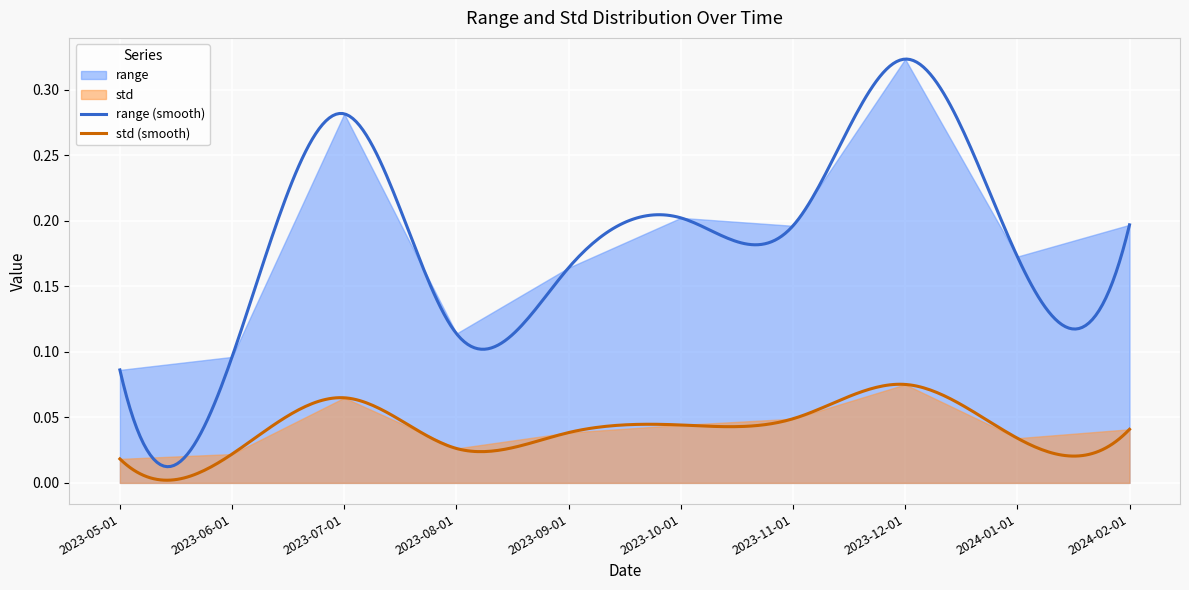

How many lines are shown in the chart?

2